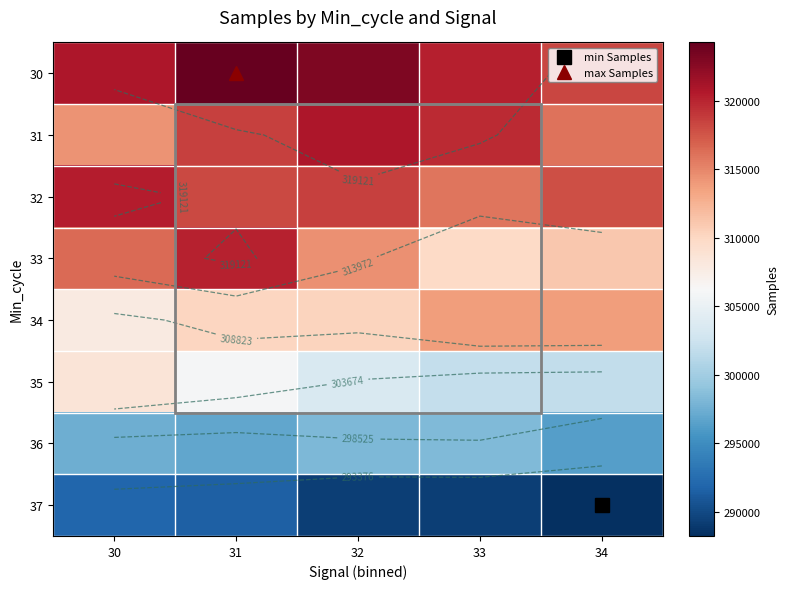

The 37 series shows 291486 at 31. True or false?

True